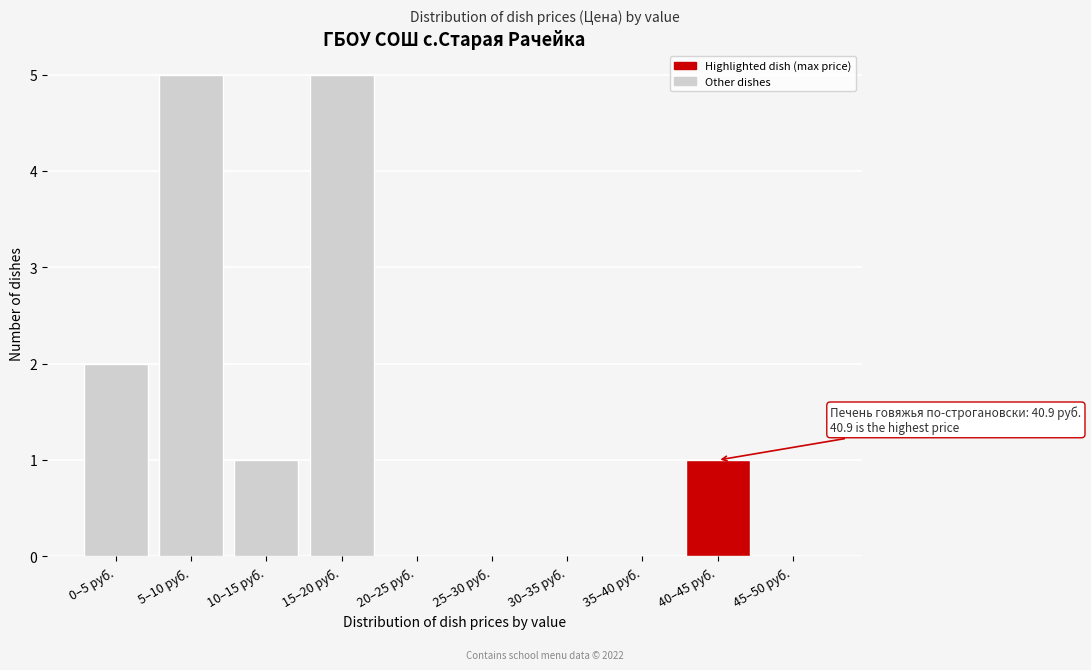

Reading left to right, what are all the values shown in this chart?

0–5 руб.=2	5–10 руб.=5	10–15 руб.=1	15–20 руб.=5	20–25 руб.=0	25–30 руб.=0	30–35 руб.=0	35–40 руб.=0	40–45 руб.=1	45–50 руб.=0